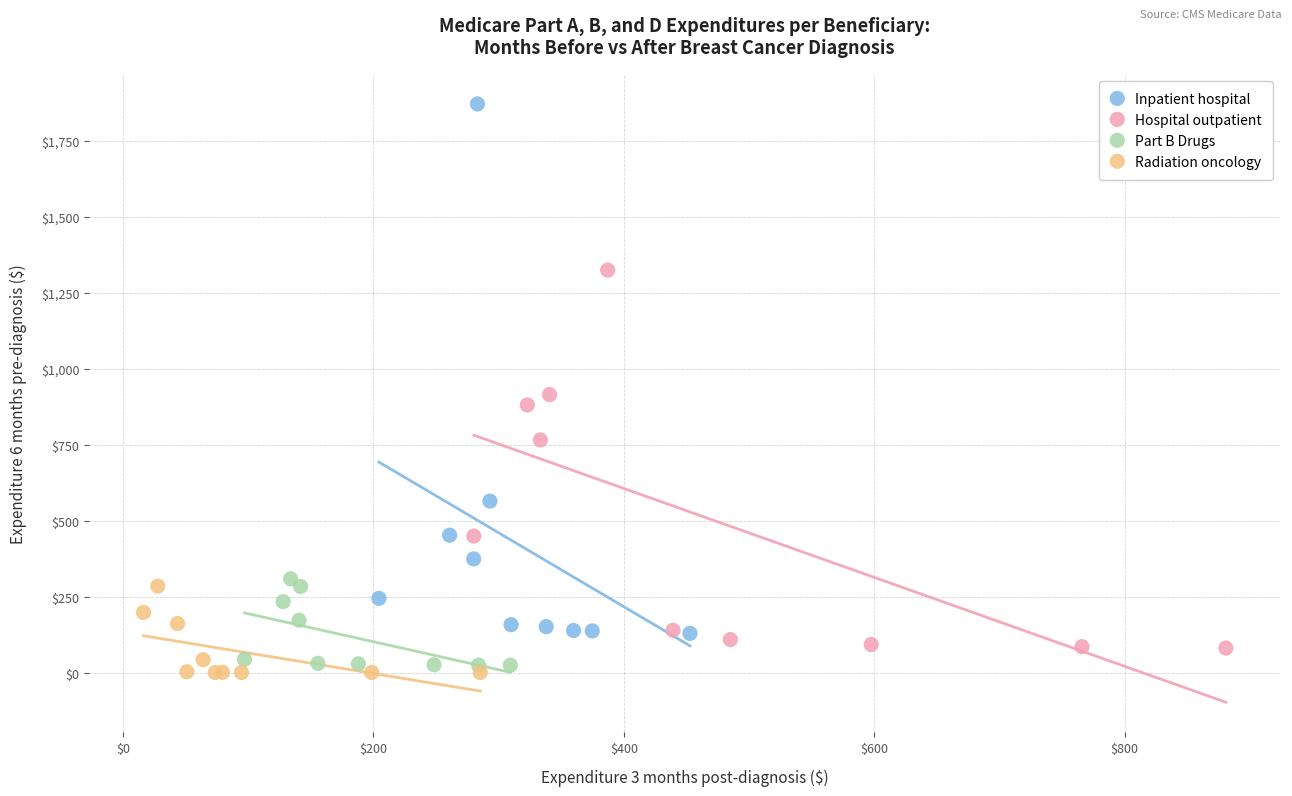

Which series has the widest spread of Y values?

Inpatient hospital